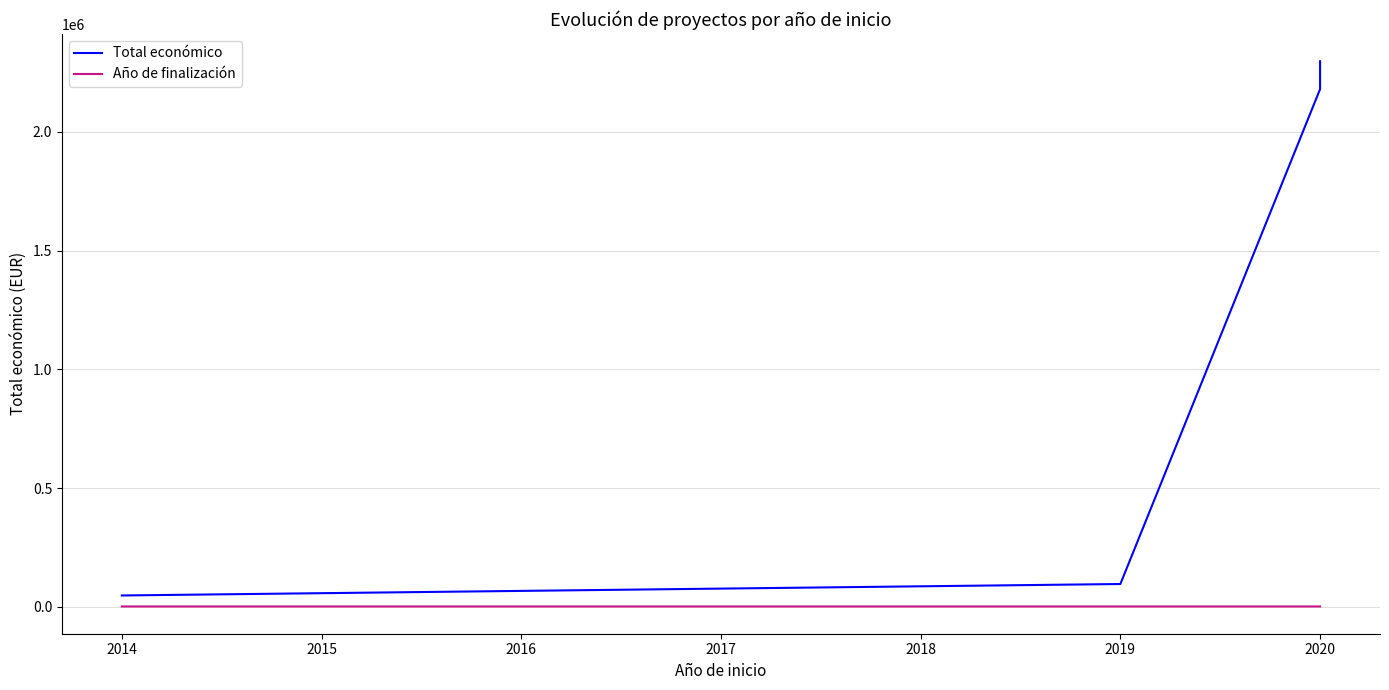

List the series in order of their overall mean, lowest first.

Año de finalización, Total económico